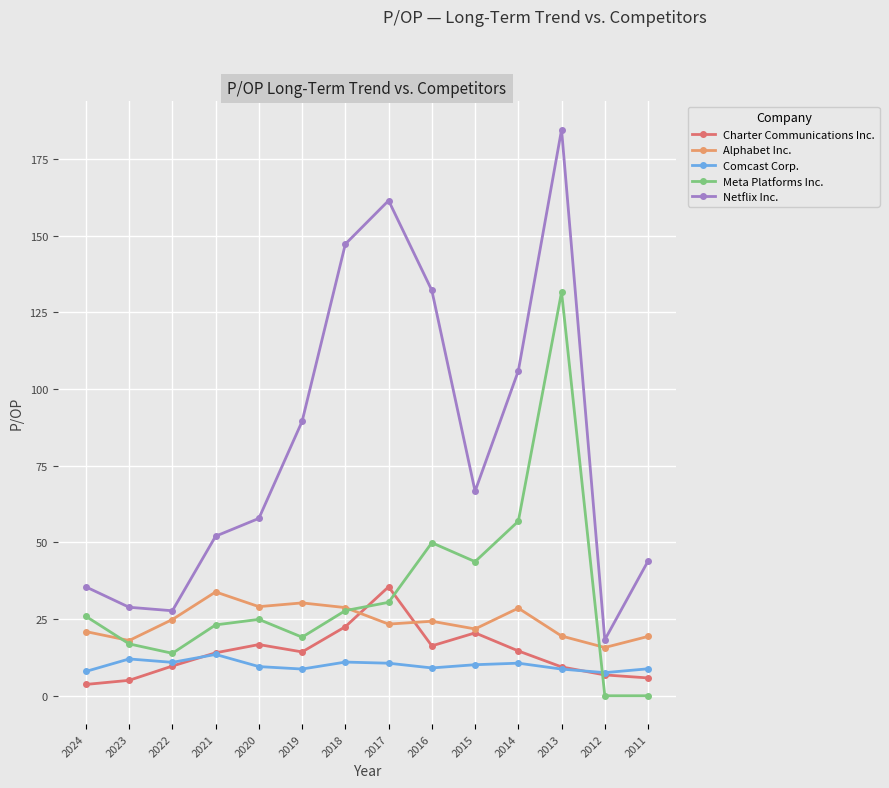

At 2024, list the series in order from smallest to largest.

Charter Communications Inc., Comcast Corp., Alphabet Inc., Meta Platforms Inc., Netflix Inc.